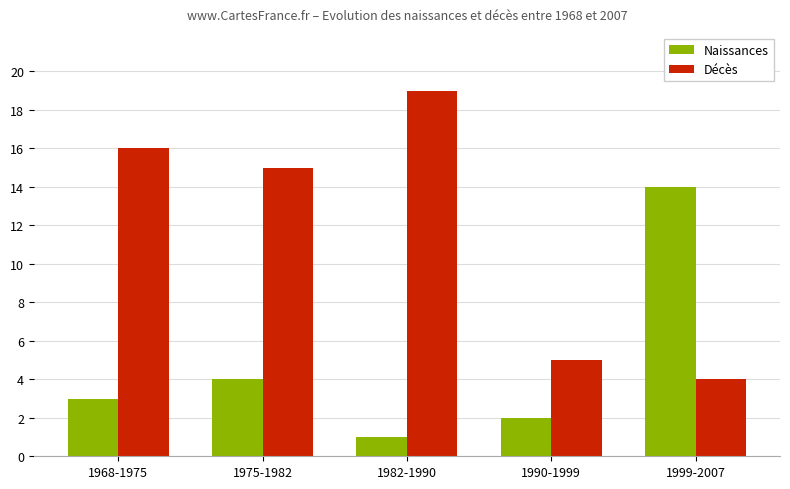

Reading right to left, what are all the values shown in this chart?

Naissances: 1999-2007=14	1990-1999=2	1982-1990=1	1975-1982=4	1968-1975=3
Décès: 1999-2007=4	1990-1999=5	1982-1990=19	1975-1982=15	1968-1975=16